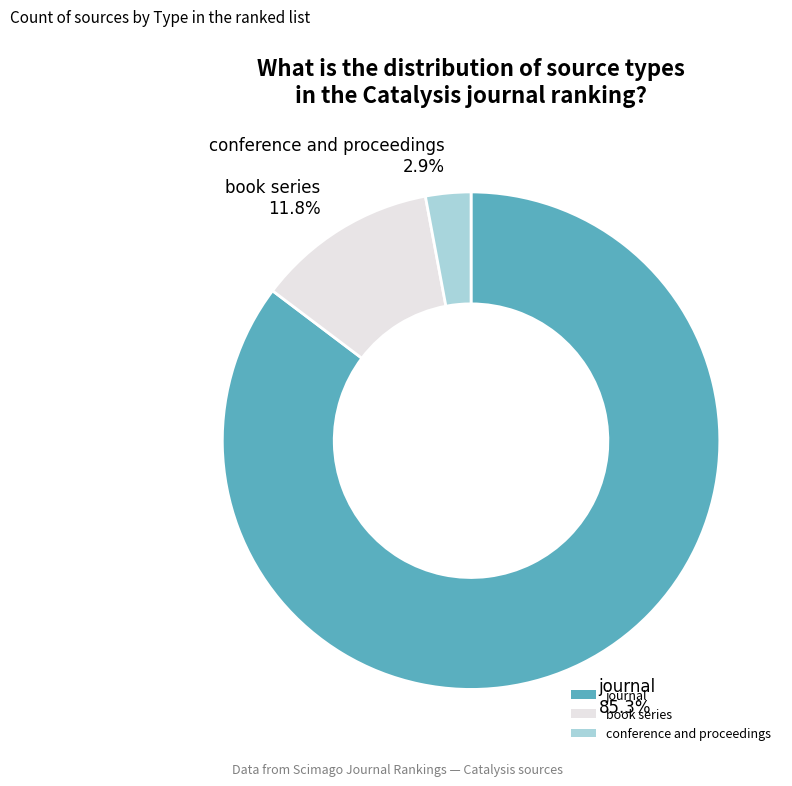

Combined, do book series and conference and proceedings account for over 50%?

No